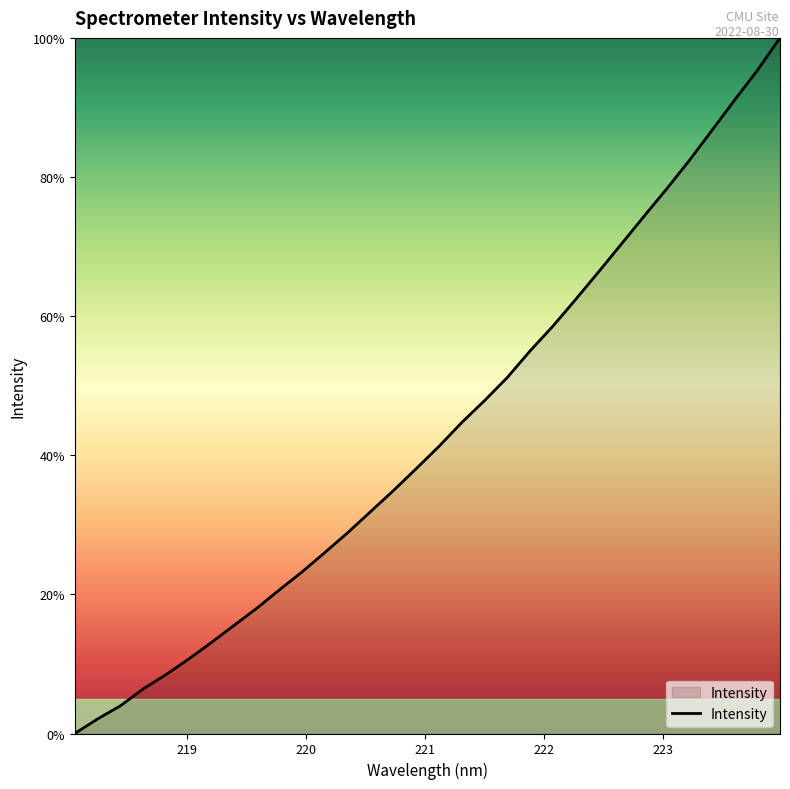

What is the maximum value shown in the chart?

100.0